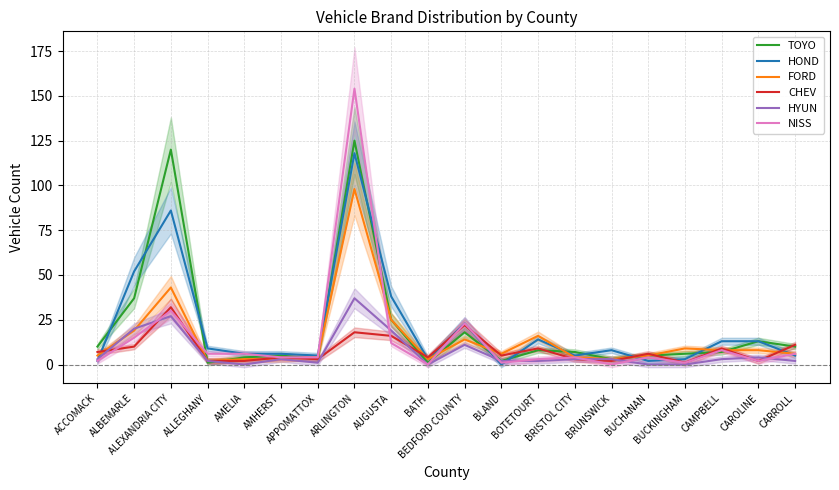

What is the average value of the FORD series?

14